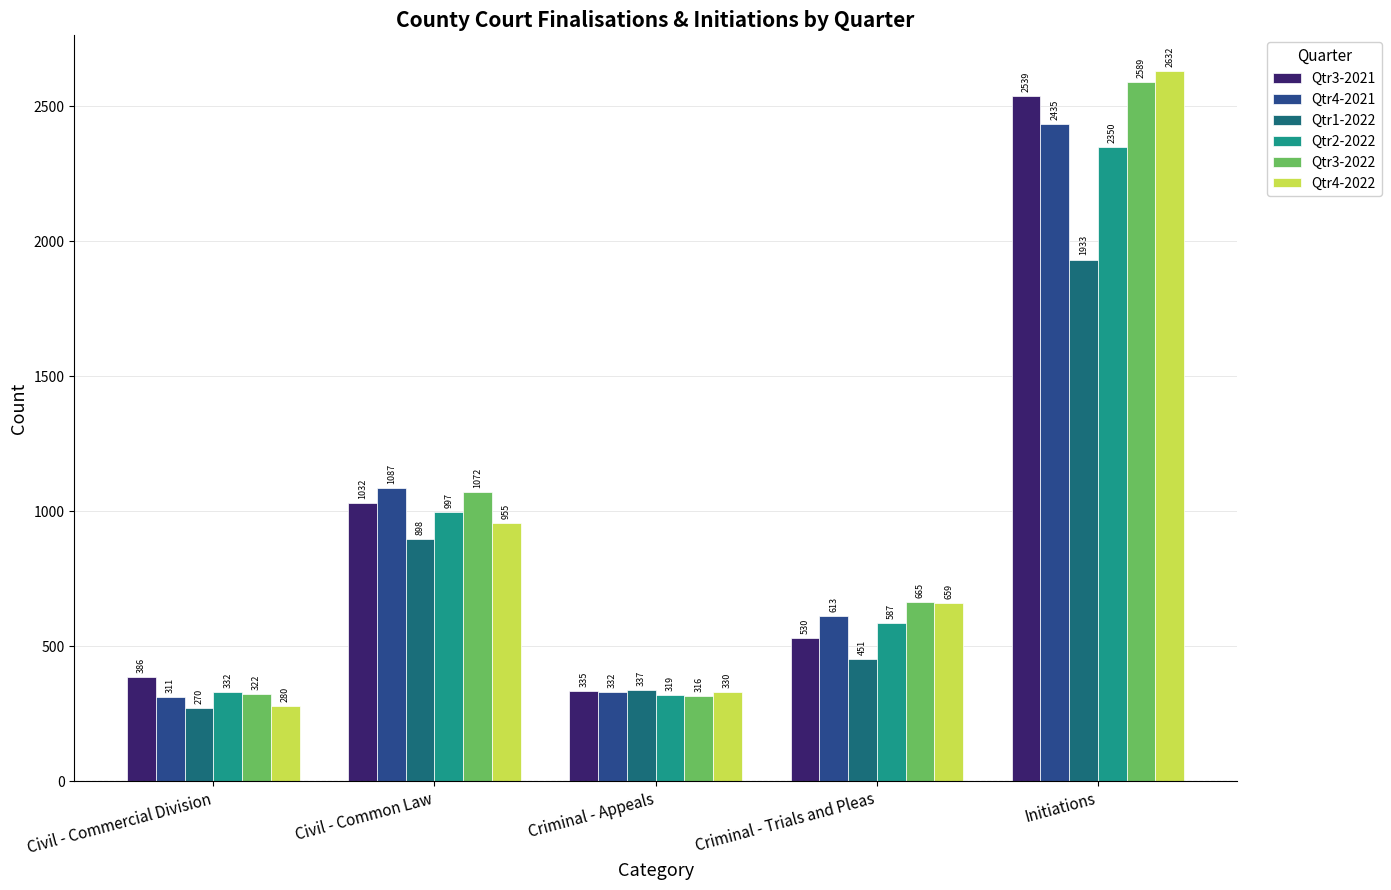

What is the average value of the Qtr3-2022 series?

993